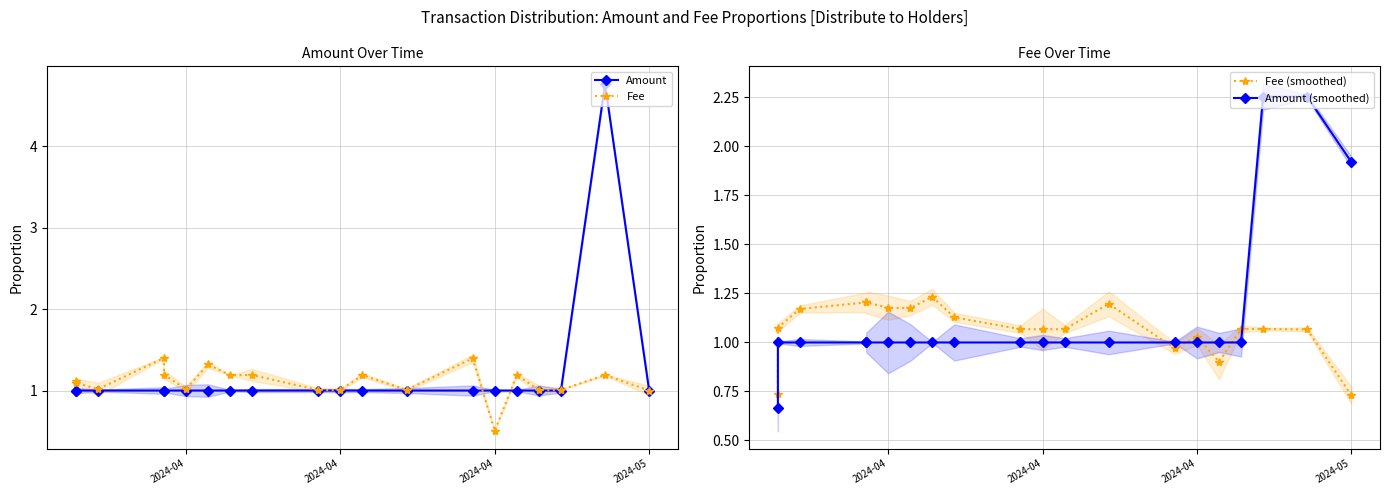

What is the smallest value displayed?

0.5